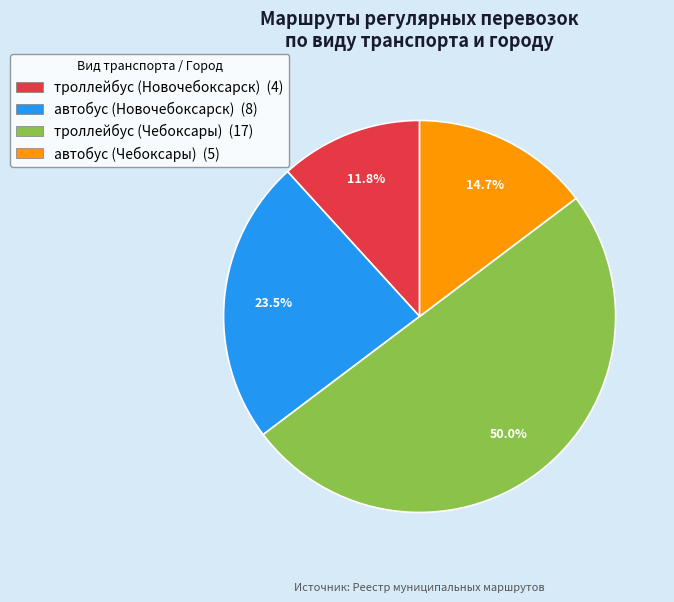

Does автобус (Новочебоксарск) represent more than half of the total?

No